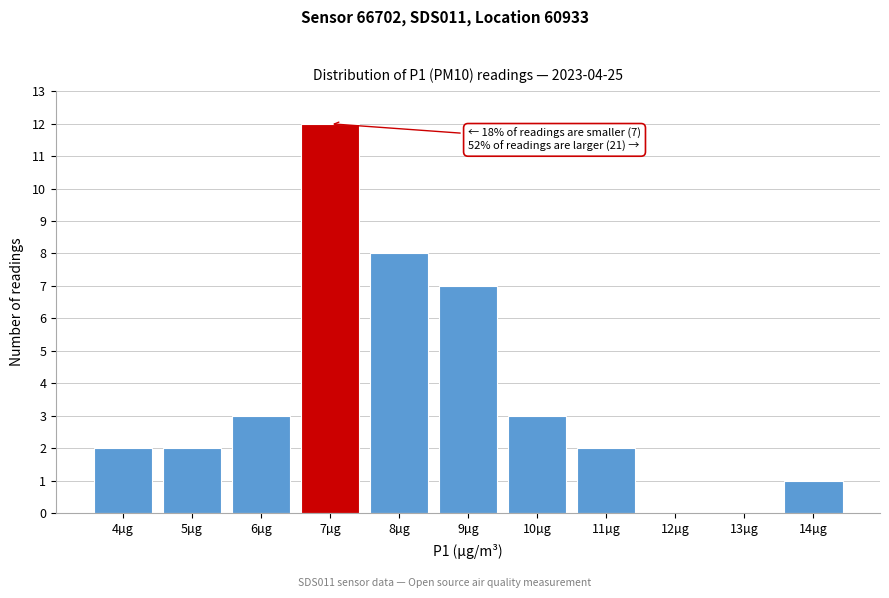

Reading left to right, extract all data points from this chart.

4µg=2	5µg=2	6µg=3	7µg=12	8µg=8	9µg=7	10µg=3	11µg=2	12µg=0	13µg=0	14µg=1